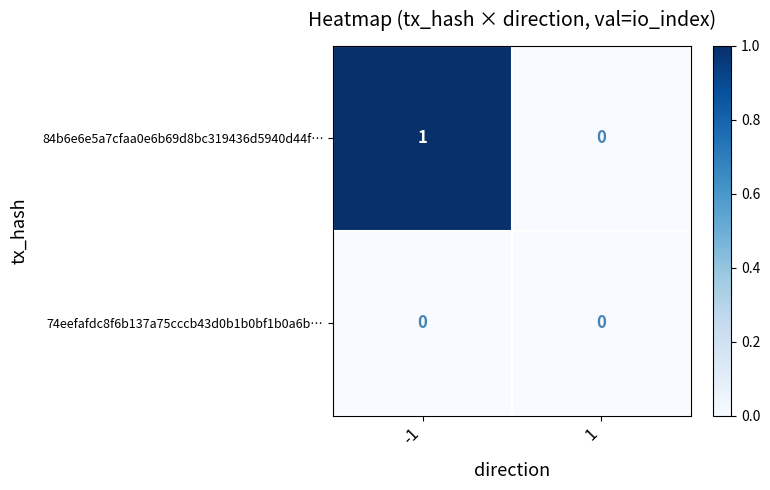

Between -1 and 1, which series saw the biggest shift?

84b6e6e5a7cfaa0e6b69d8bc319436d5940d44f…